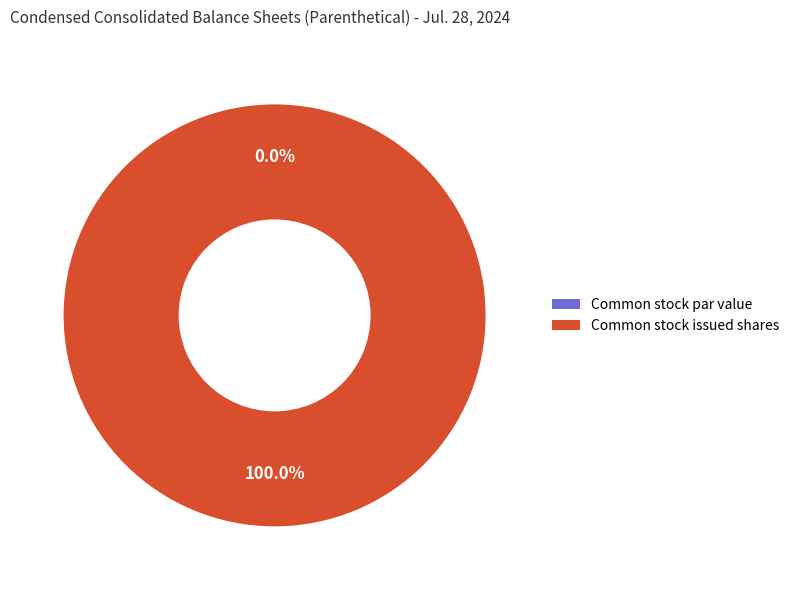

What is the ratio of the value at Common stock, issued shares to the value at Common stock, par value (in dollars per share)?

536431204.0